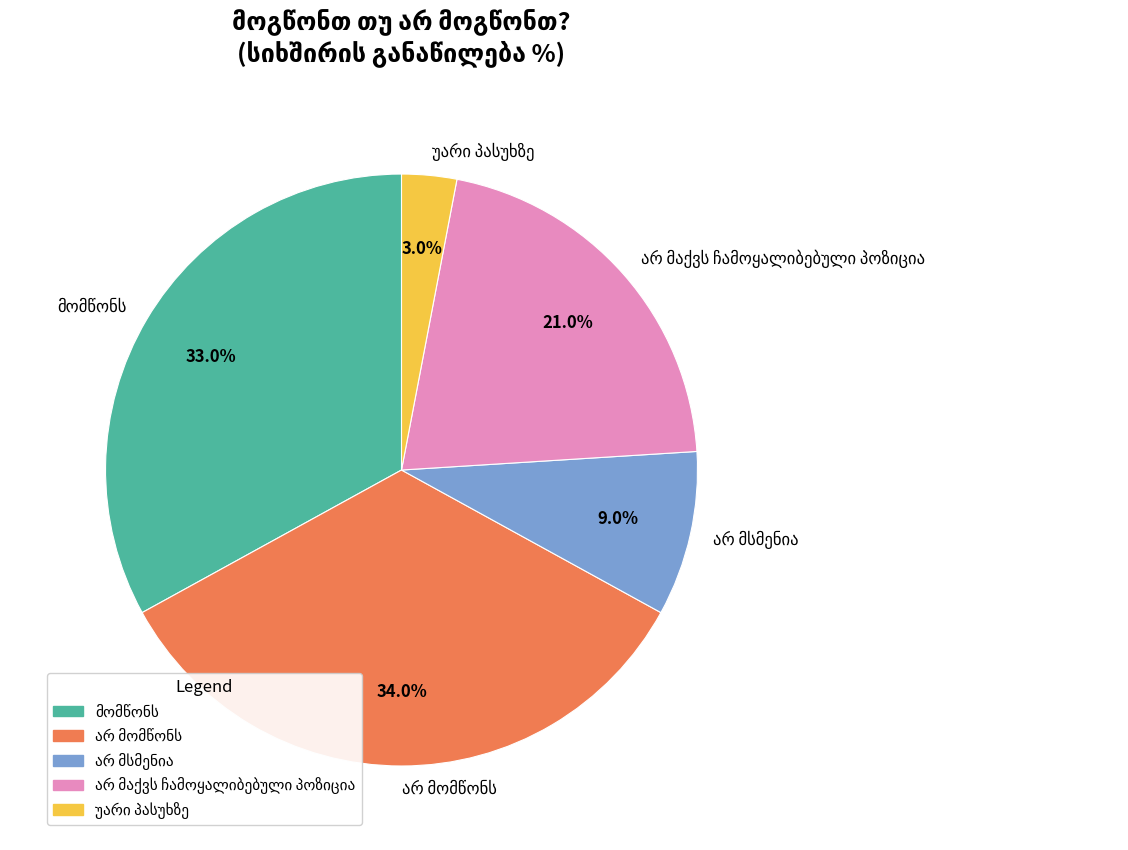

Is there a majority slice in this chart?

No